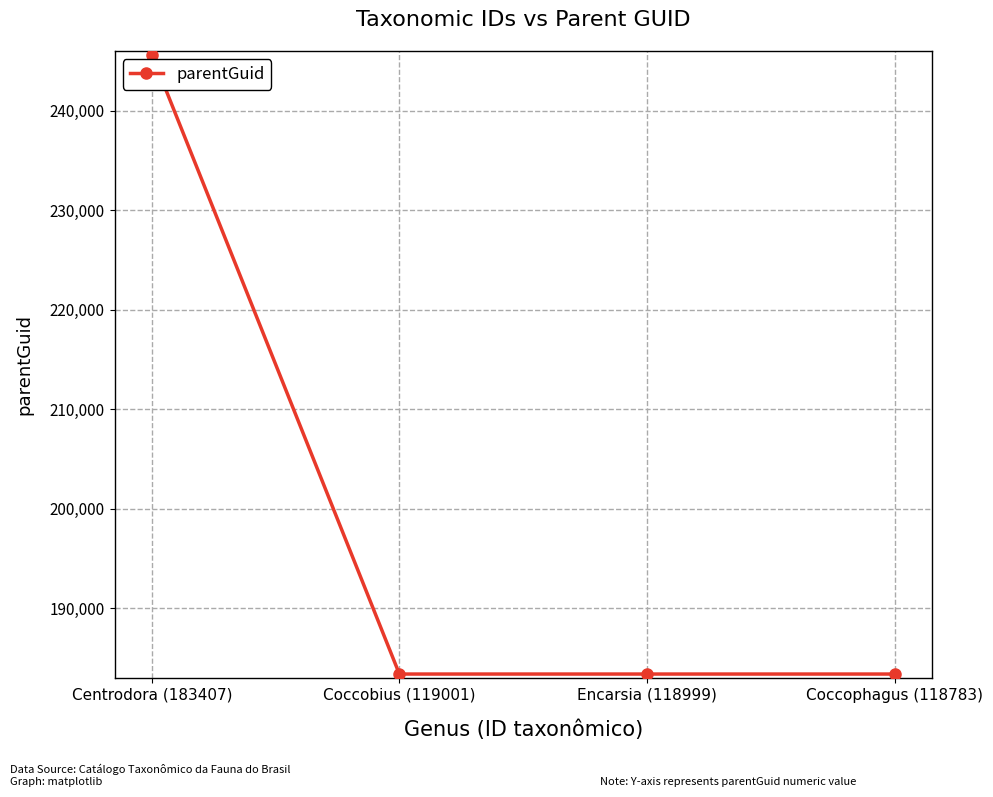

Reading right to left, list all the values displayed in this chart.

Coccophagus (118783)=183409	Encarsia (118999)=183409	Coccobius (119001)=183409	Centrodora (183407)=245648